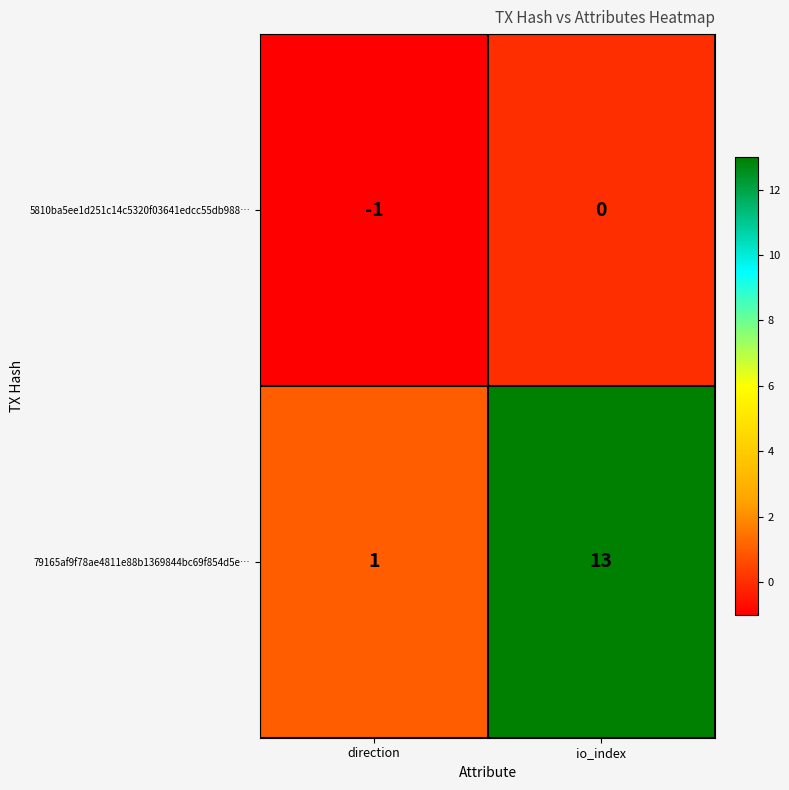

Rank the series at direction from lowest to highest value.

5810ba5ee1d251c14c5320f03641edcc55db988…, 79165af9f78ae4811e88b1369844bc69f854d5e…